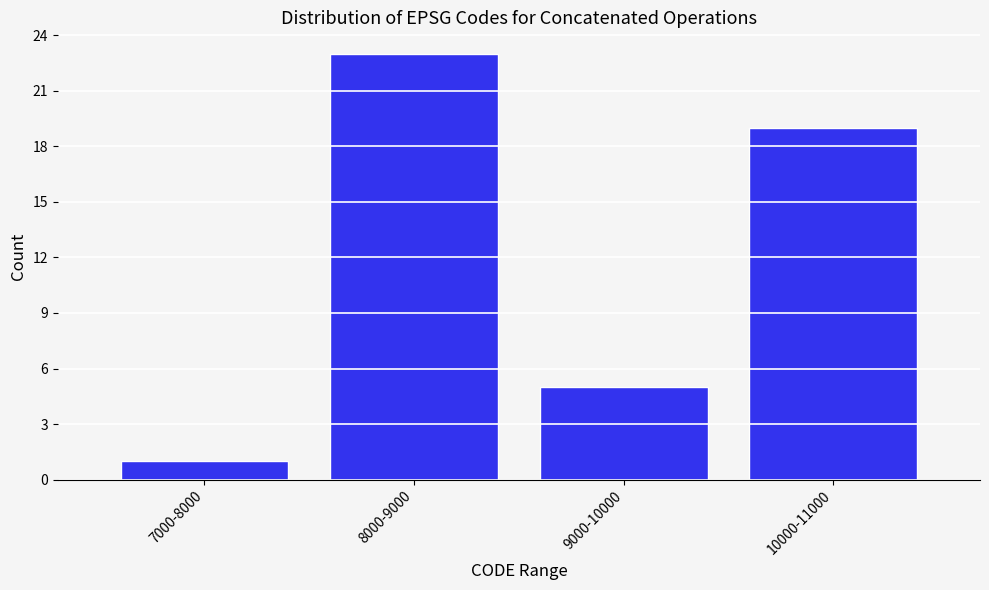

Reading left to right, transcribe all the data shown in this chart.

1	23	5	19